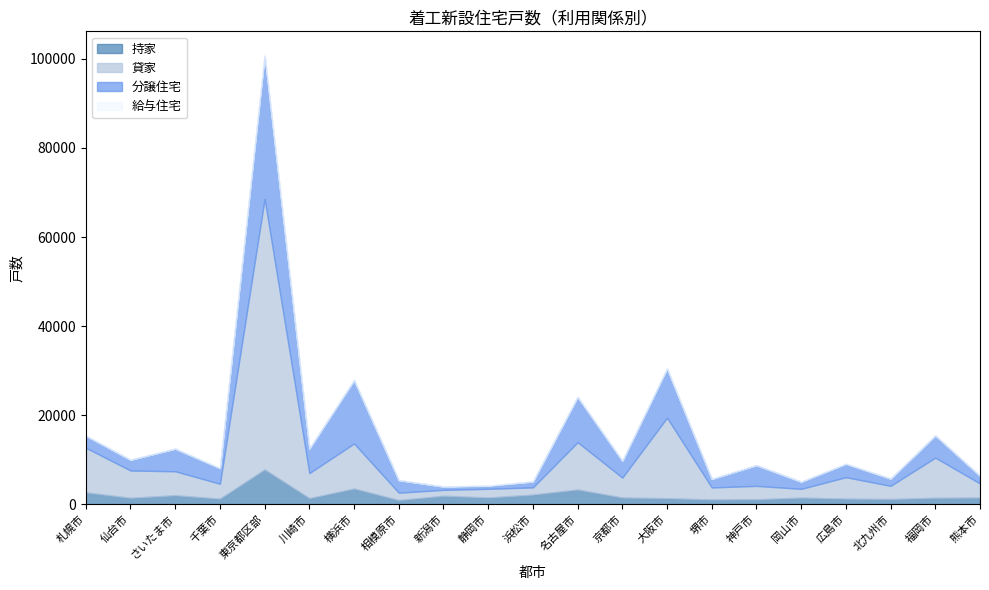

Rank the categories by 分譲住宅 value from highest to lowest.

東京都区部, 横浜市, 大阪市, 名古屋市, 川崎市, さいたま市, 福岡市, 神戸市, 京都市, 千葉市, 広島市, 相模原市, 札幌市, 仙台市, 堺市, 熊本市, 北九州市, 岡山市, 浜松市, 新潟市, 静岡市